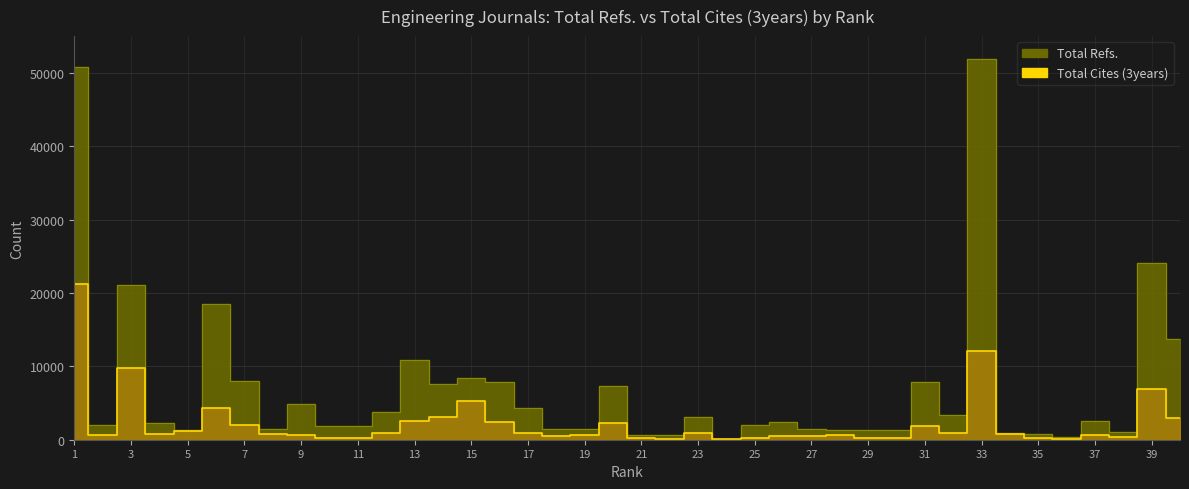

What is the spread (max minus min) of values at 3?

11332